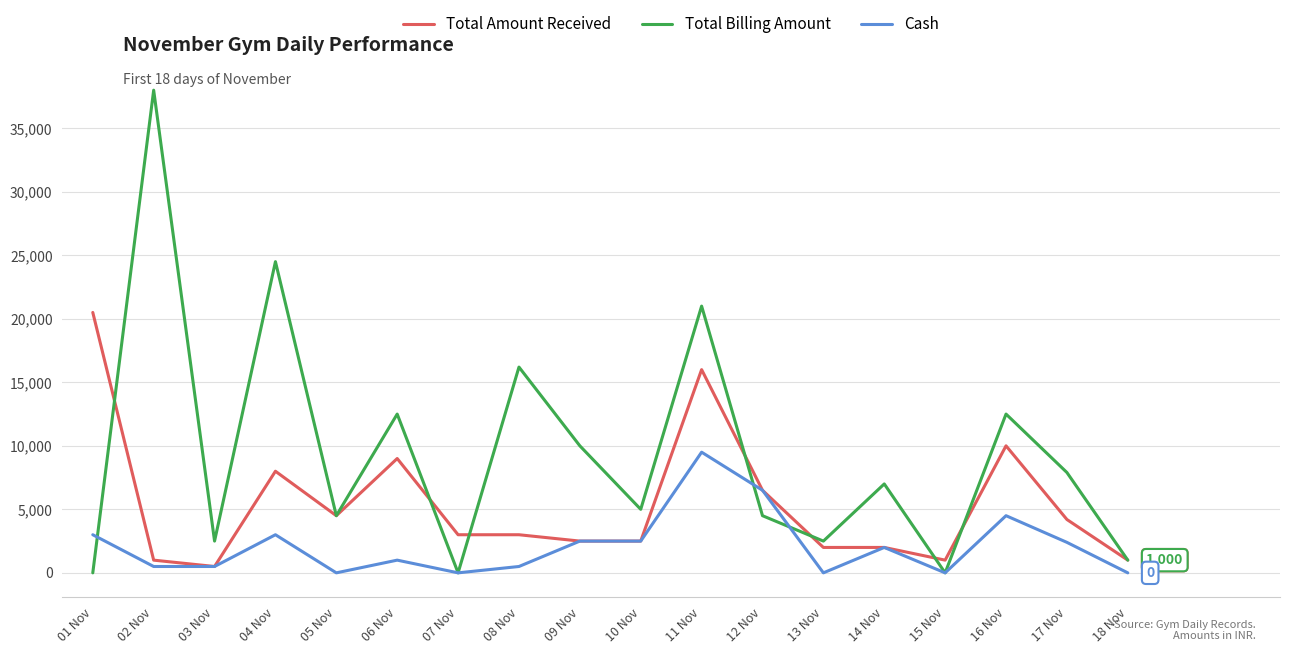

The value of Total Billing Amount at 16 Nov is 12500. True or false?

True